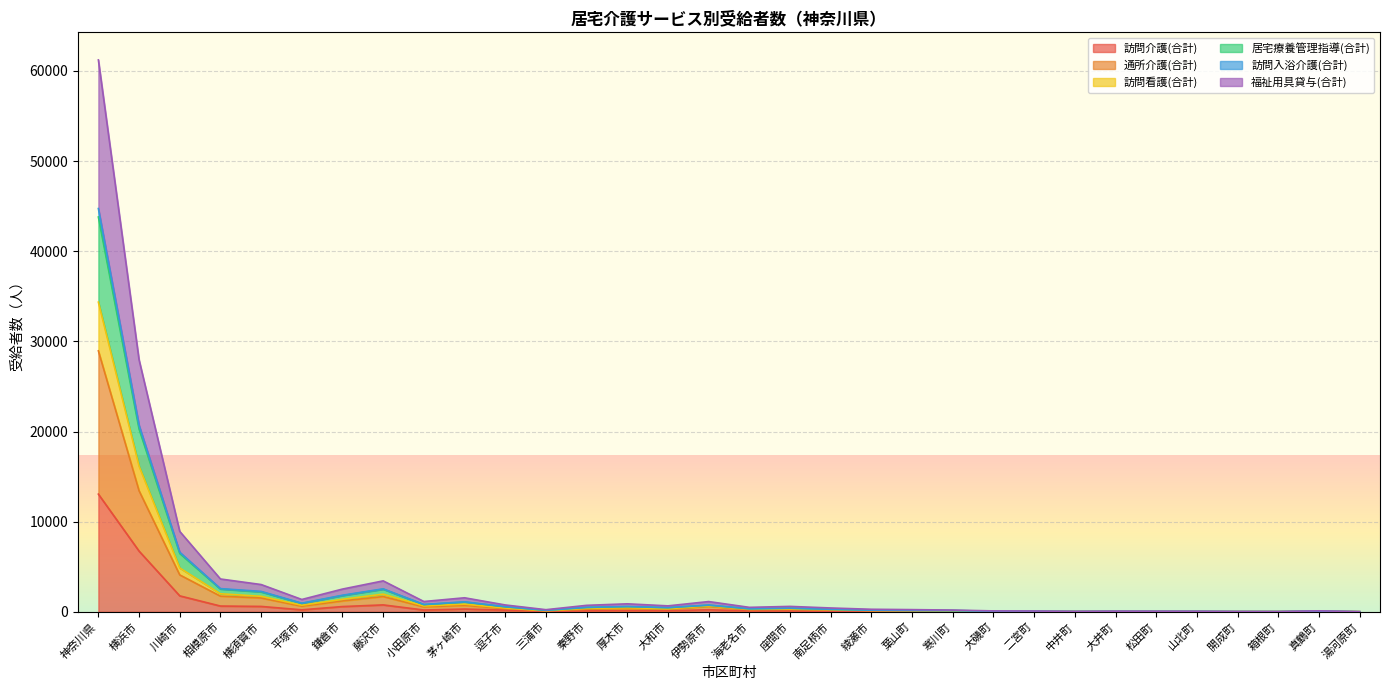

What is the sum of the 通所介護(合計) values at 南足柄市 and 座間市?

1018